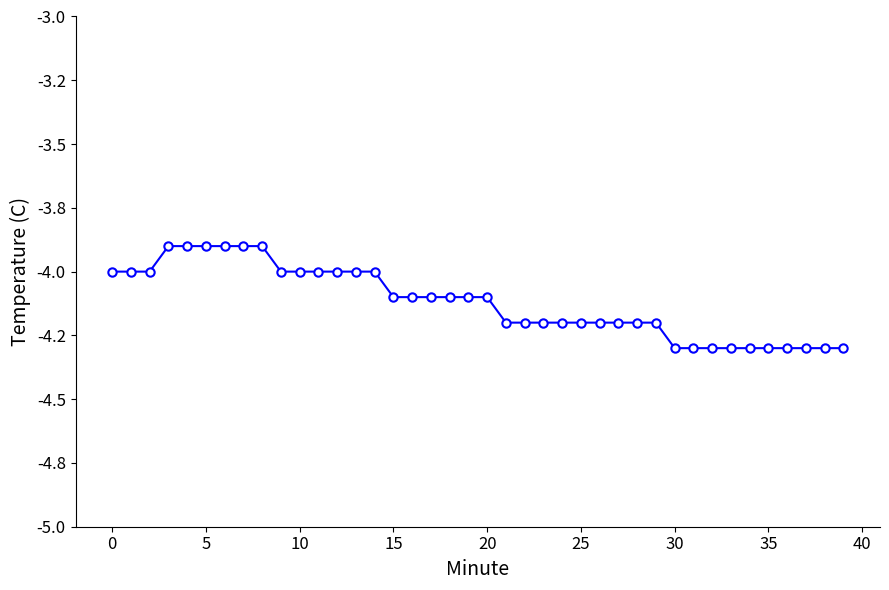

Is this an area chart (filled region under the line)?

No